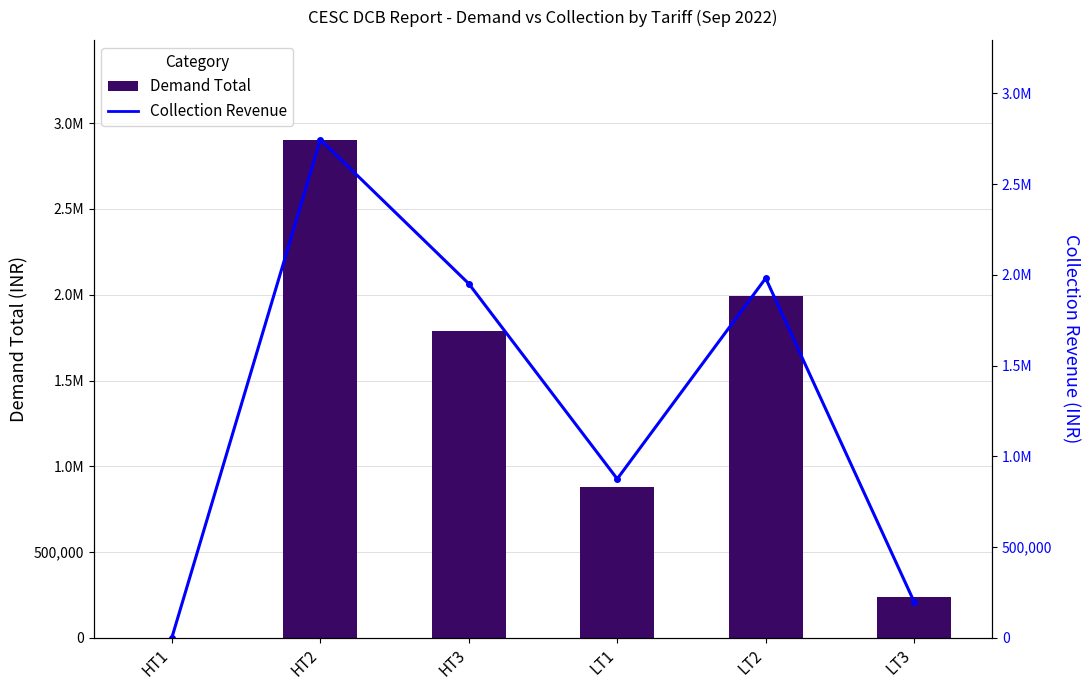

Count the number of data series in this chart.

2